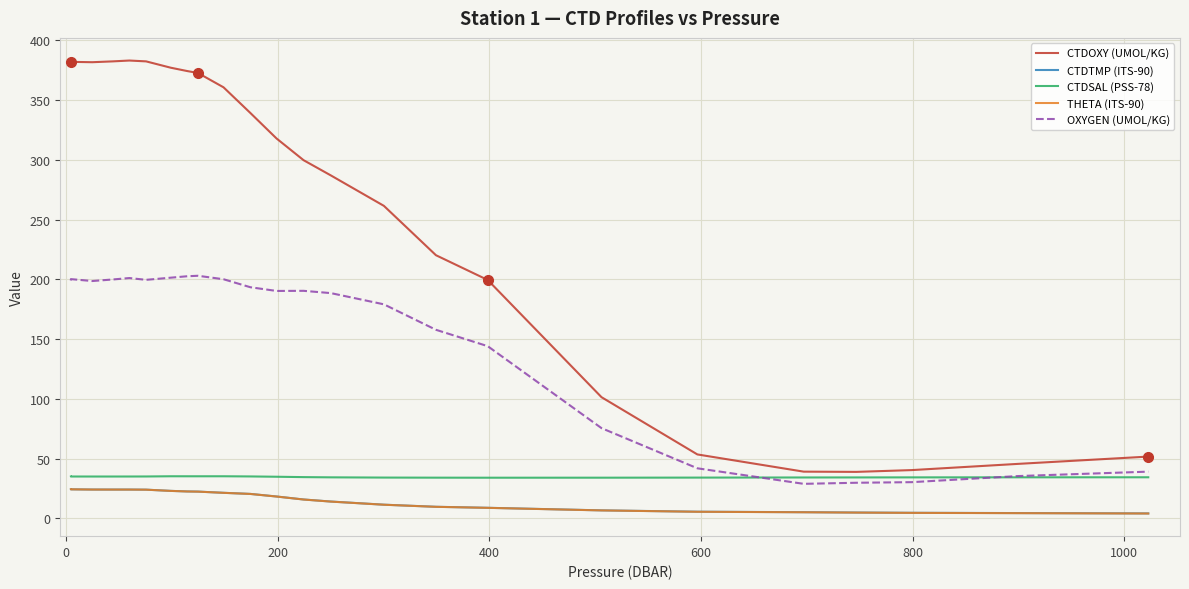

What is the difference between the highest and lowest values at 349.4?

210.5